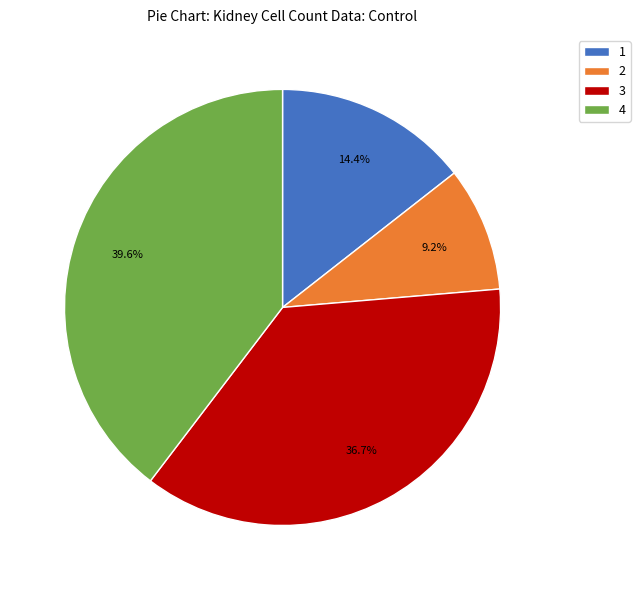

Does 4 represent more than half of the total?

No